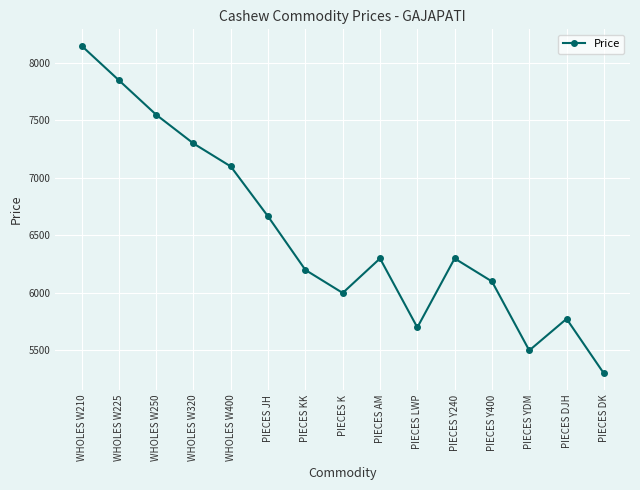

What is the value of the 2nd point from the left?

7850